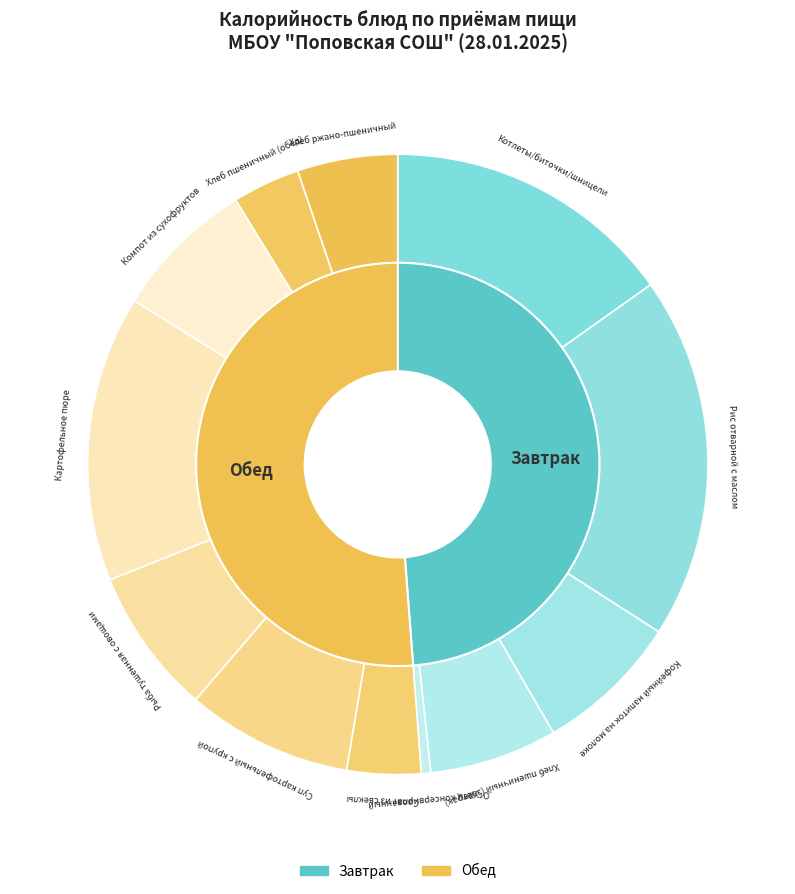

Is there any slice that represents more than half of the pie?

No